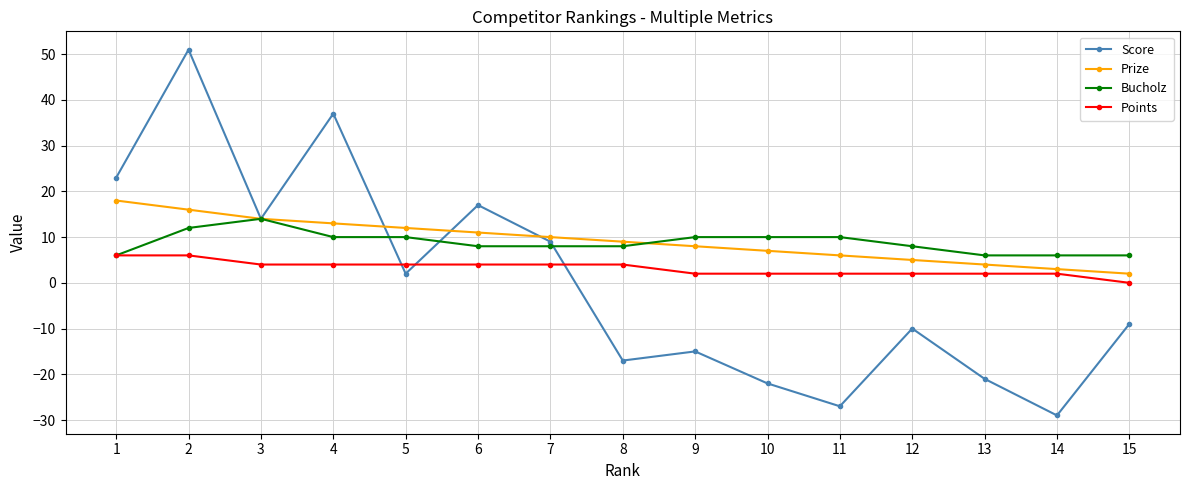

What is the difference between the maximum and minimum values in the Score series?

80